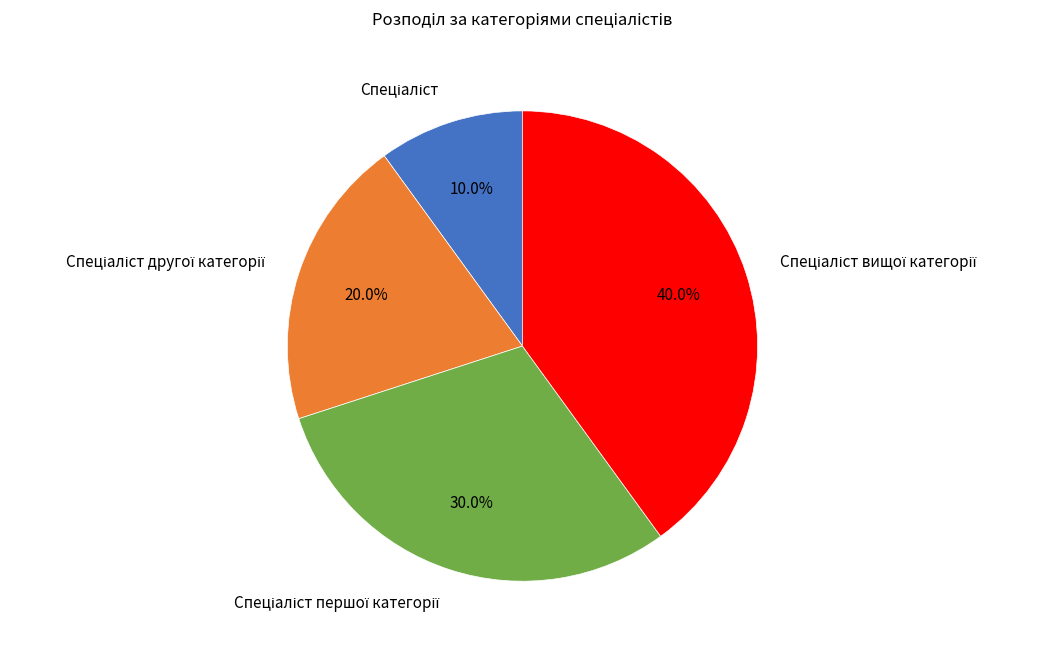

Is there a majority slice in this chart?

No